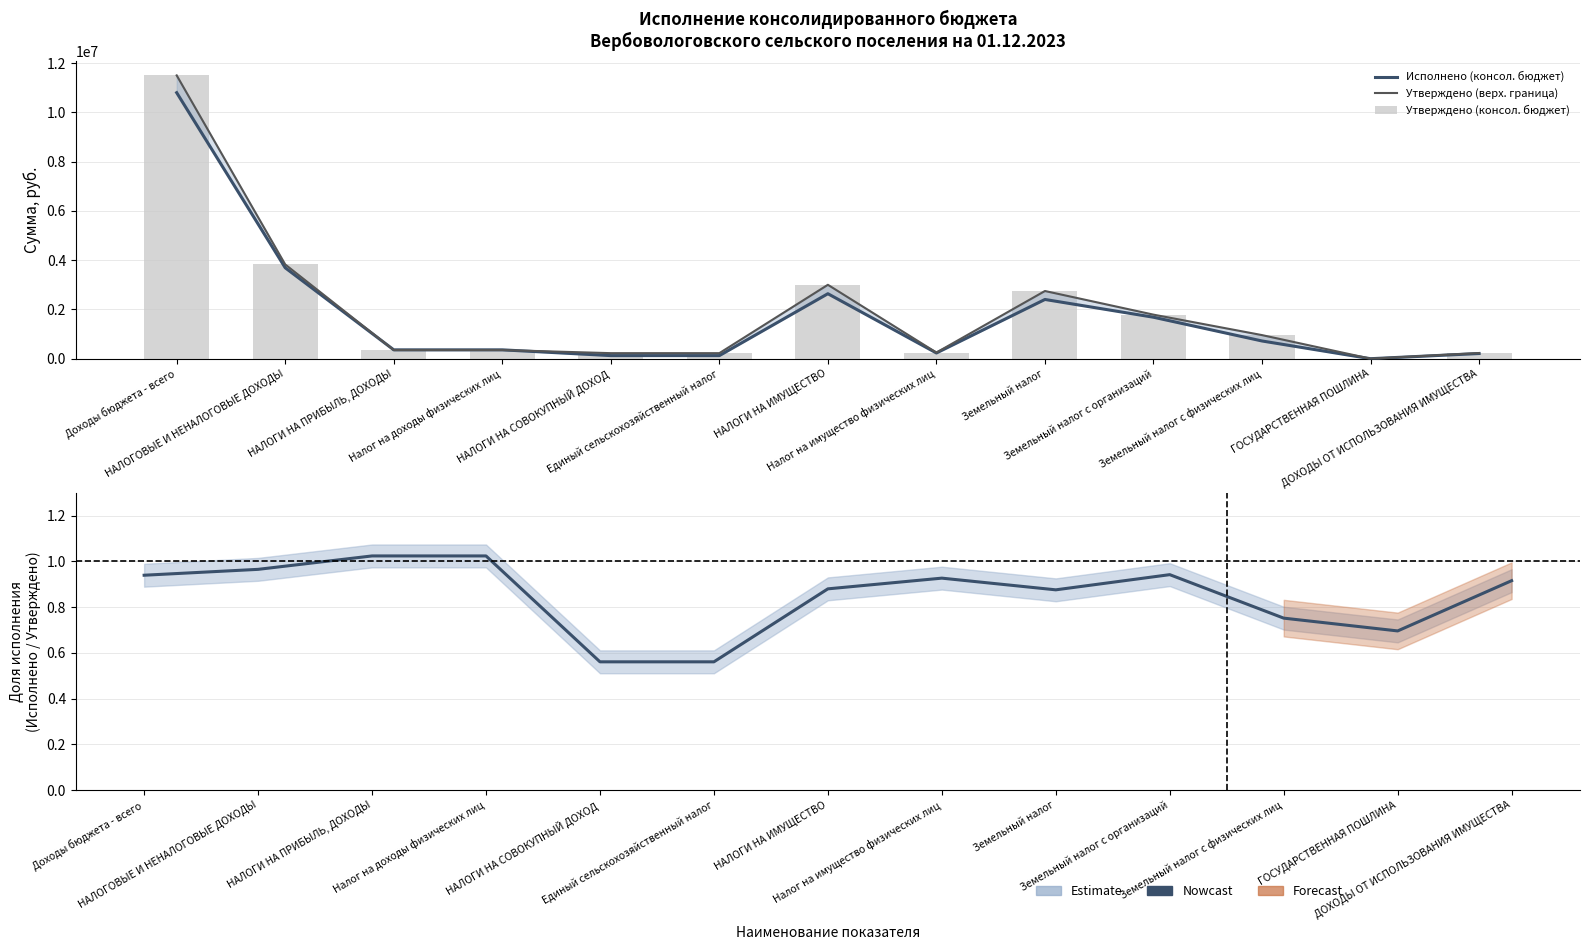

The value of Утверждено (консол. бюджет) at ДОХОДЫ ОТ ИСПОЛЬЗОВАНИЯ ИМУЩЕСТВА is 231700.0. True or false?

True